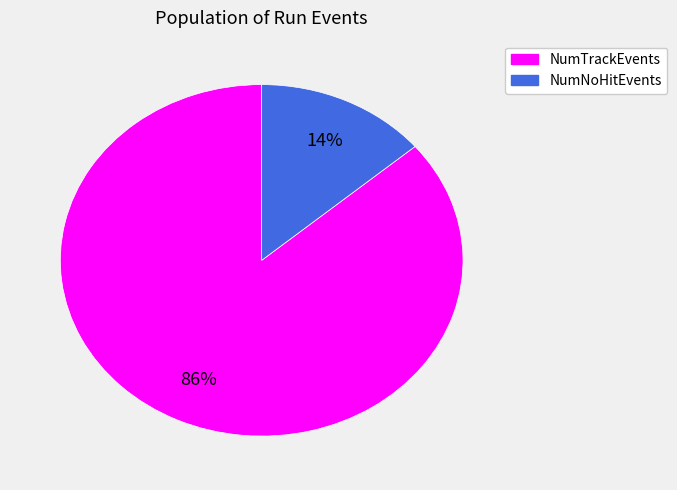

Rank the categories by value from lowest to highest.

NumNoHitEvents, NumTrackEvents